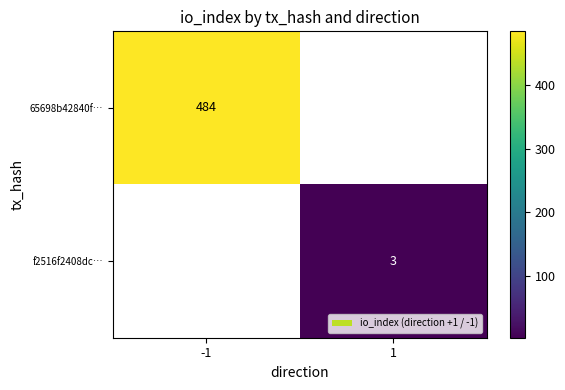

Is it true that f2516f2408dc… equals 3 at 1?

True